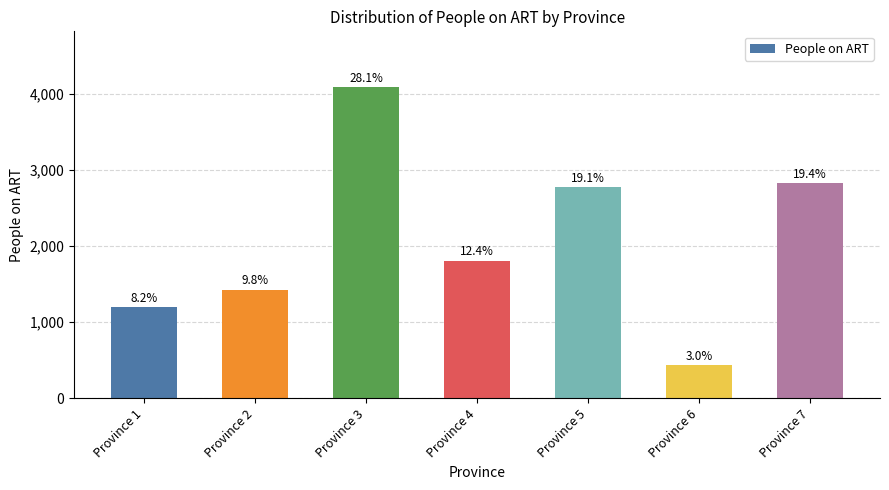

How many bars are there in total?

7